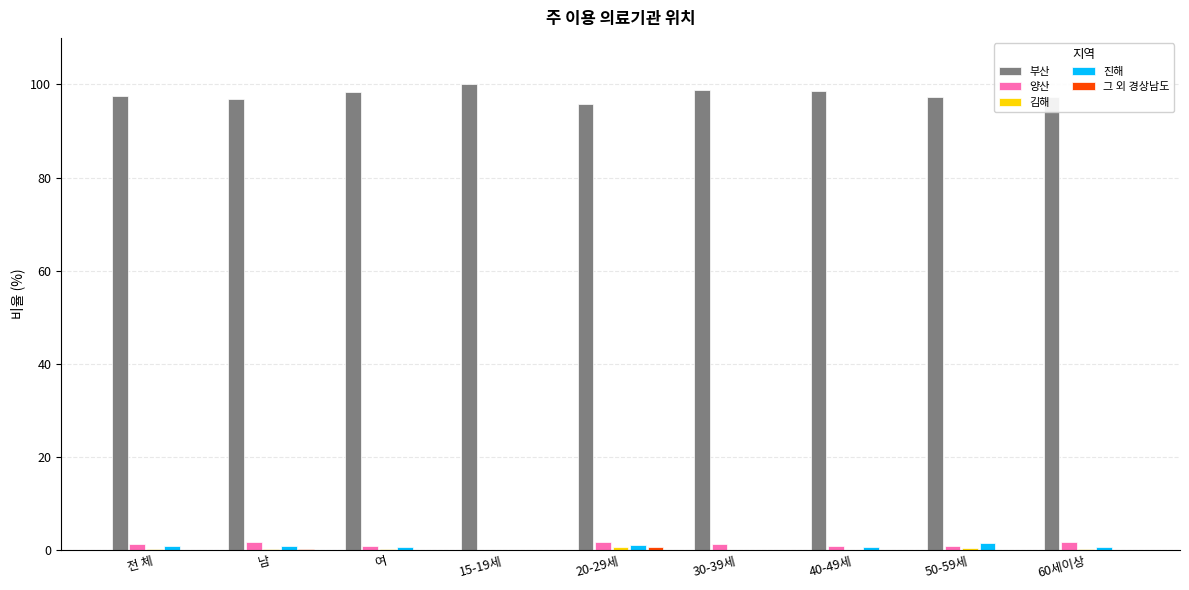

Which series has the largest total across all categories?

부산